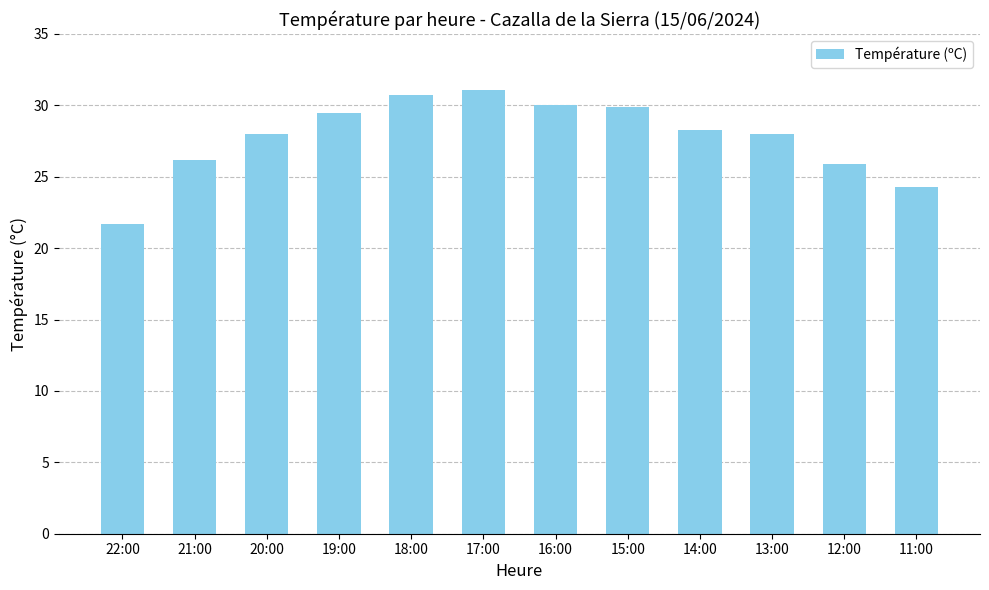

Read the value at 19:00.

29.5